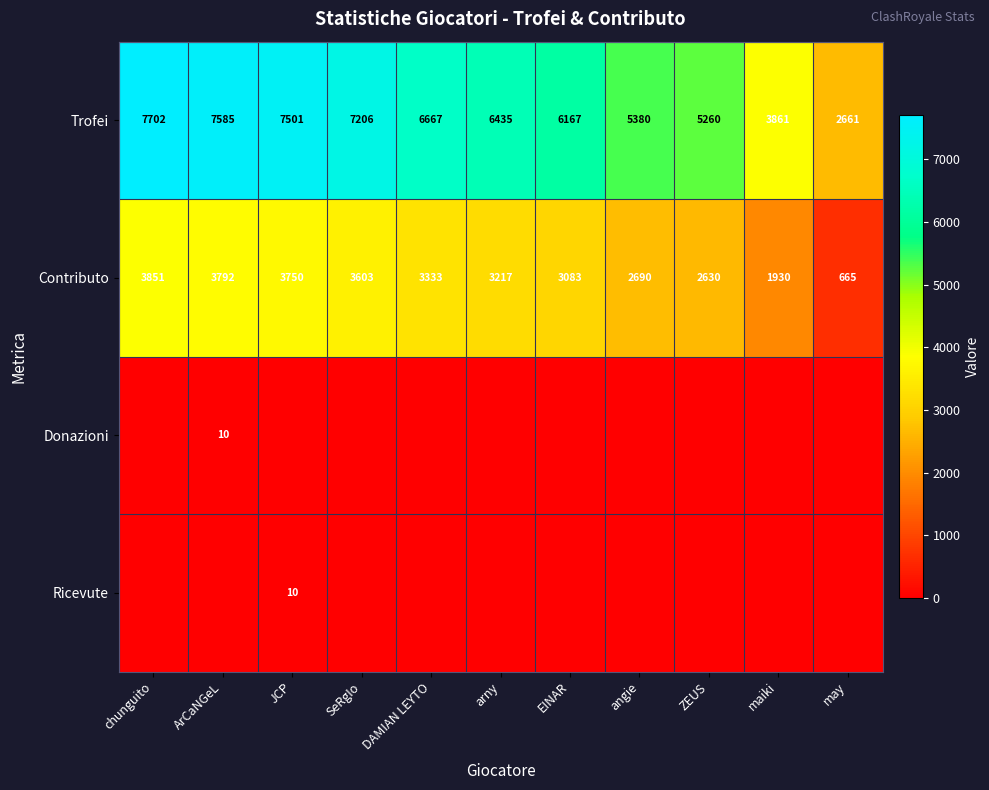

What is the spread (max minus min) of values at arny?

6435